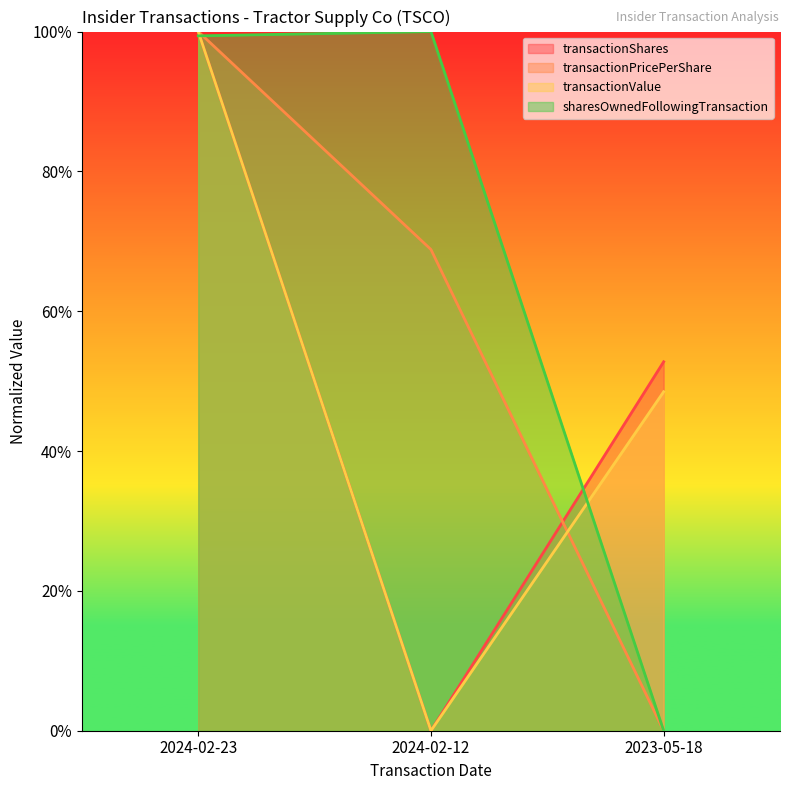

Which has a higher value, 2024-02-23 or 2024-02-12?

2024-02-23